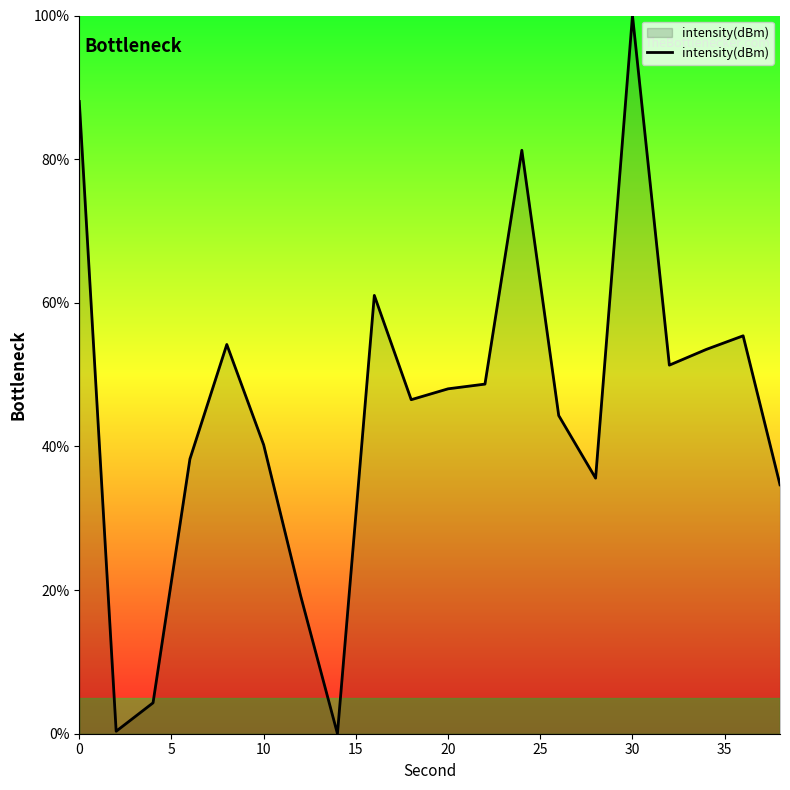

How many categories are shown in the chart?

20